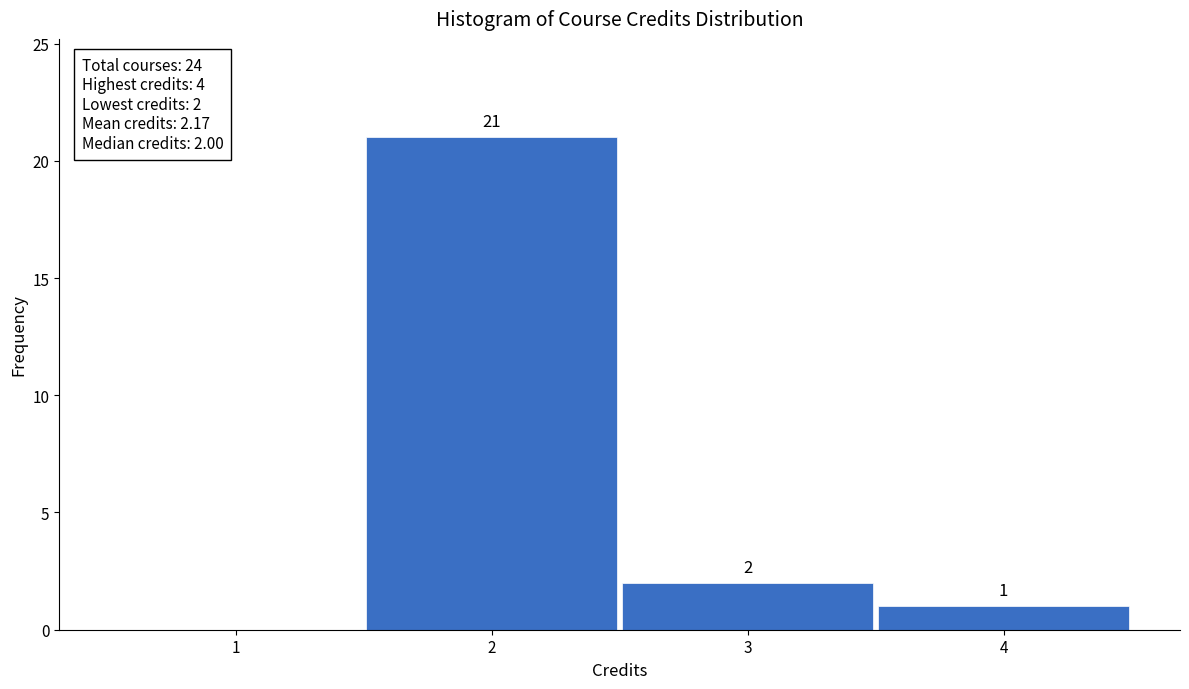

Over which range of the x-axis is the bar tallest?

1.5 to 2.5